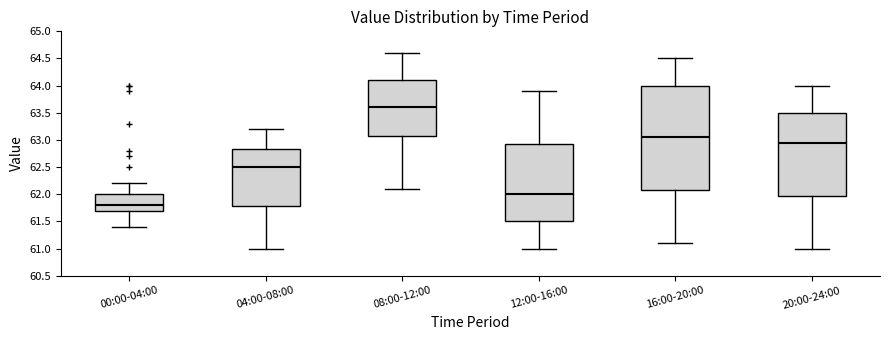

Reading left to right, read every box against the y-axis: the position of its median line, the range the box covers, and the ends of its whiskers. The values are not printed on the chart, so give them approximately, as read against the axis.

00:00-04:00: median 61.80, box 61.70 to 62.00, whiskers 61.40 to 62.20
04:00-08:00: median 62.50, box 61.80 to 62.85, whiskers 61.00 to 63.20
08:00-12:00: median 63.60, box 63.10 to 64.10, whiskers 62.10 to 64.60
12:00-16:00: median 62.00, box 61.50 to 62.95, whiskers 61.00 to 63.90
16:00-20:00: median 63.05, box 62.10 to 64.00, whiskers 61.10 to 64.50
20:00-24:00: median 62.95, box 62.00 to 63.50, whiskers 61.00 to 64.00